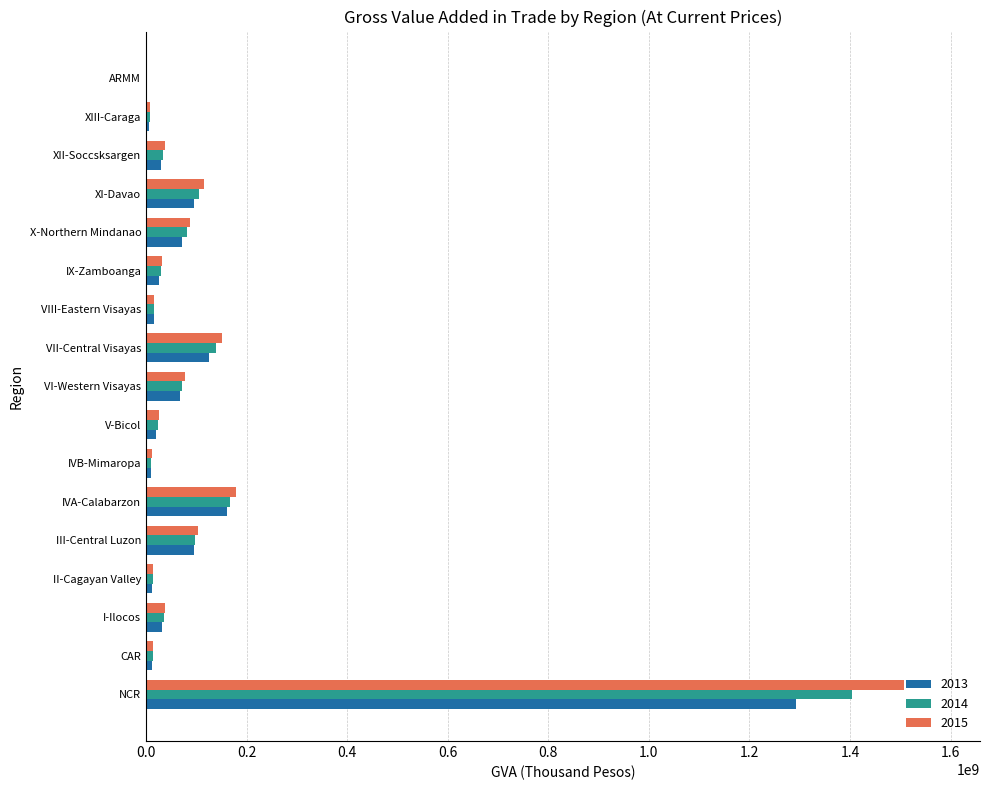

Is it true that 2015 equals 115040295.5 at XI-Davao?

True